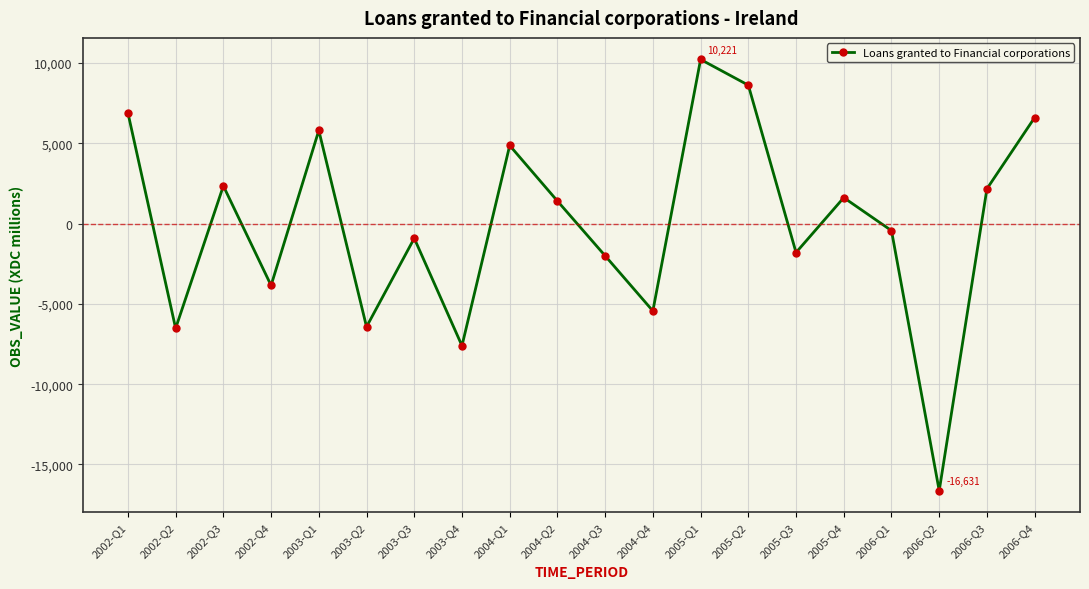

What is the change in value from 2003-Q2 to 2003-Q3?

+5511